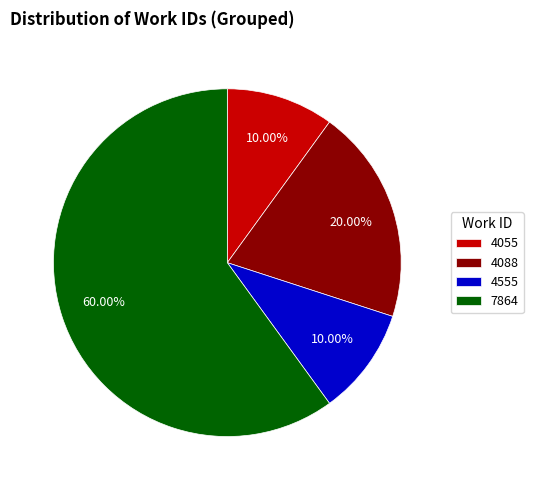

Do 4055 and 4555 together represent more than half of the pie?

No